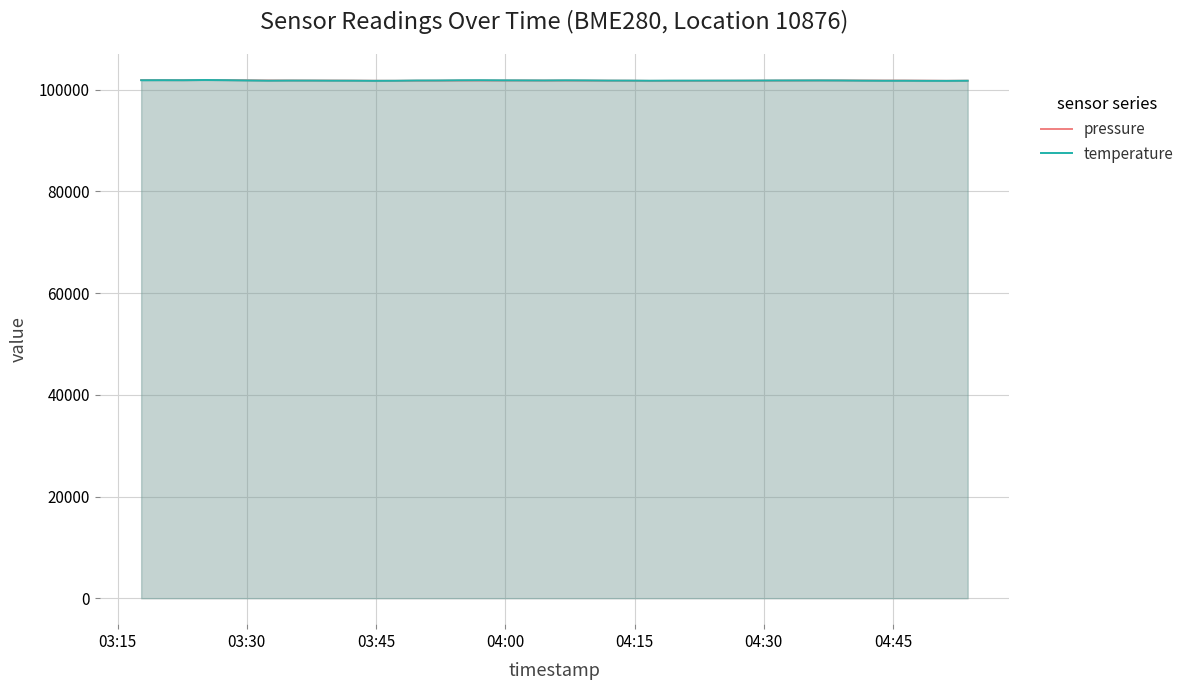

What is the highest value of the temperature series?

101907.5